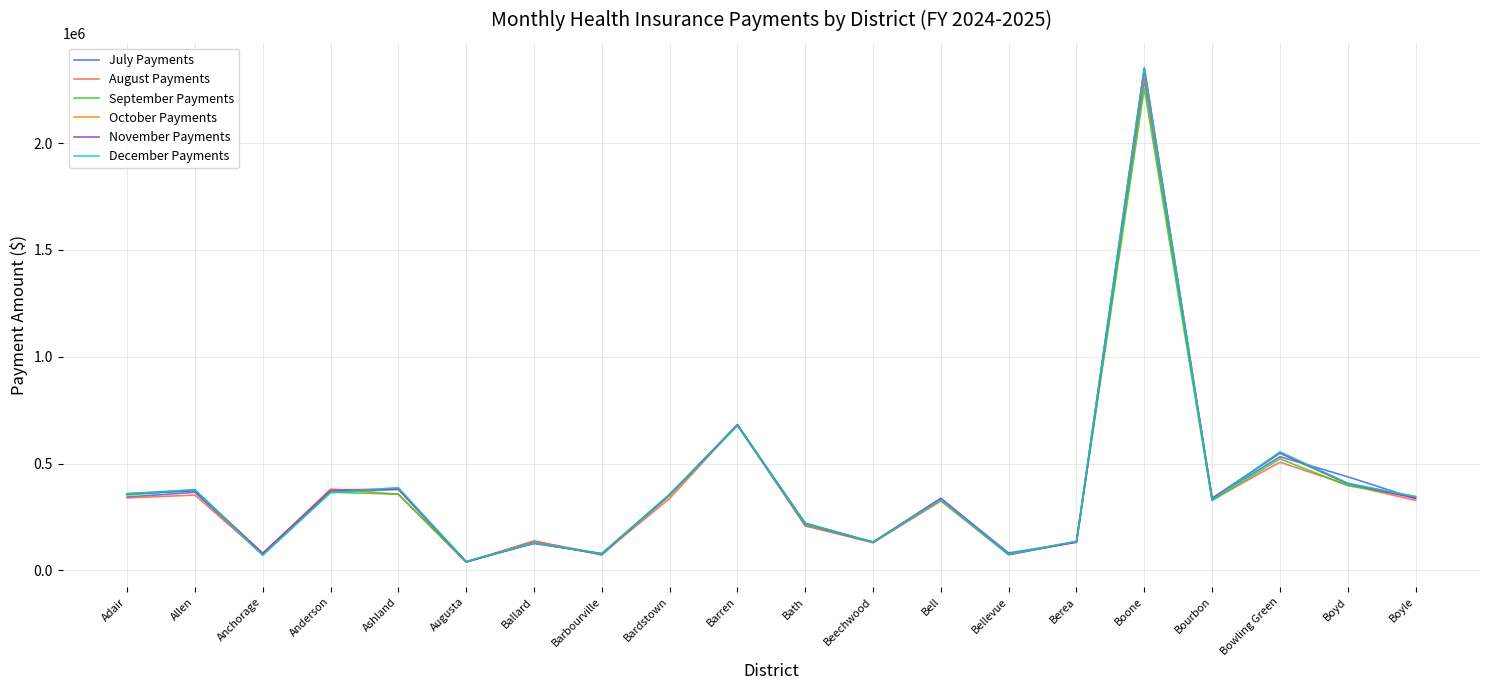

At which category is the sum across all series the highest?

Boone